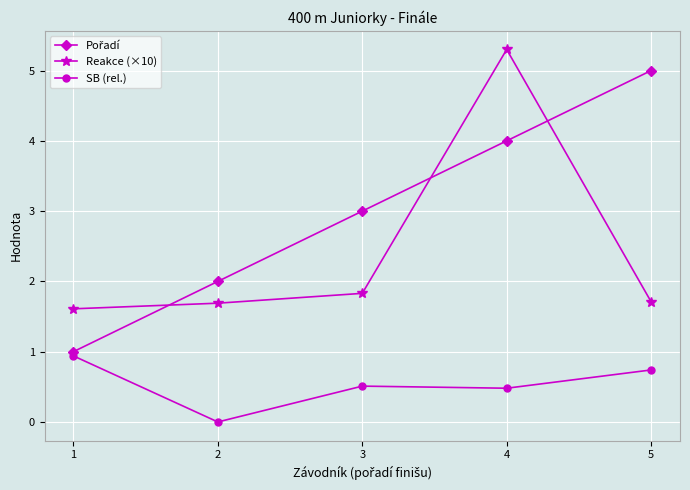

What is the sum of all SB (rel.) values?

2.7